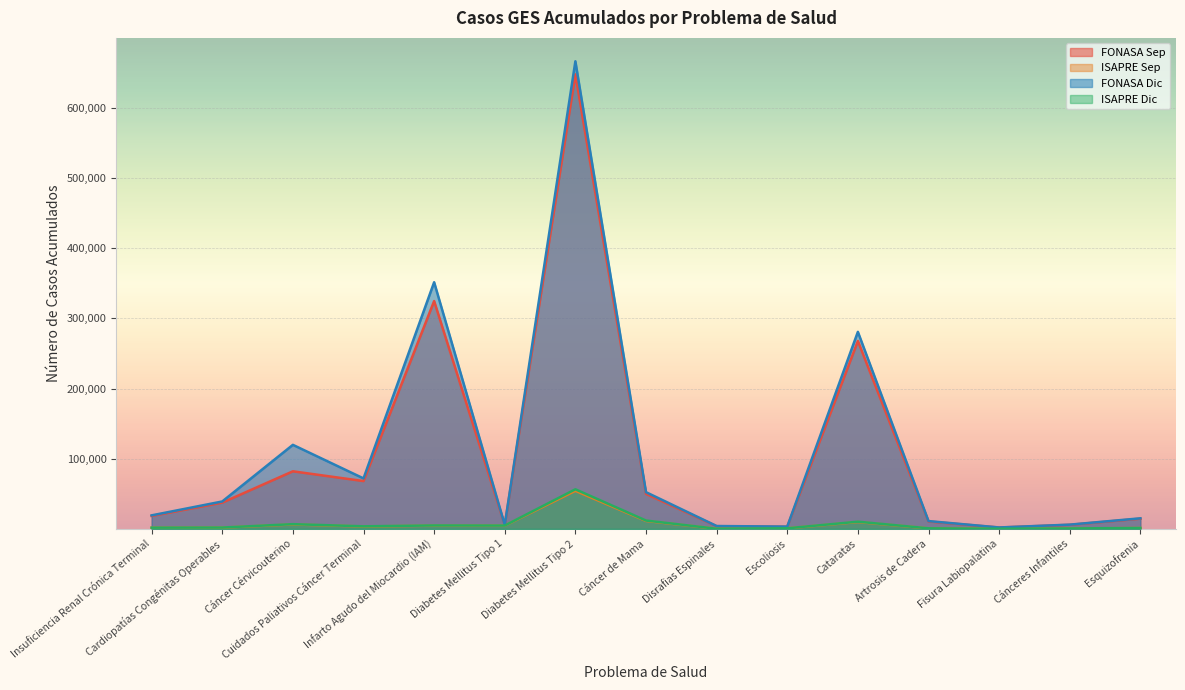

In ISAPRE Sep, how many points are lower than both neighbors (excluding endpoints)?

4